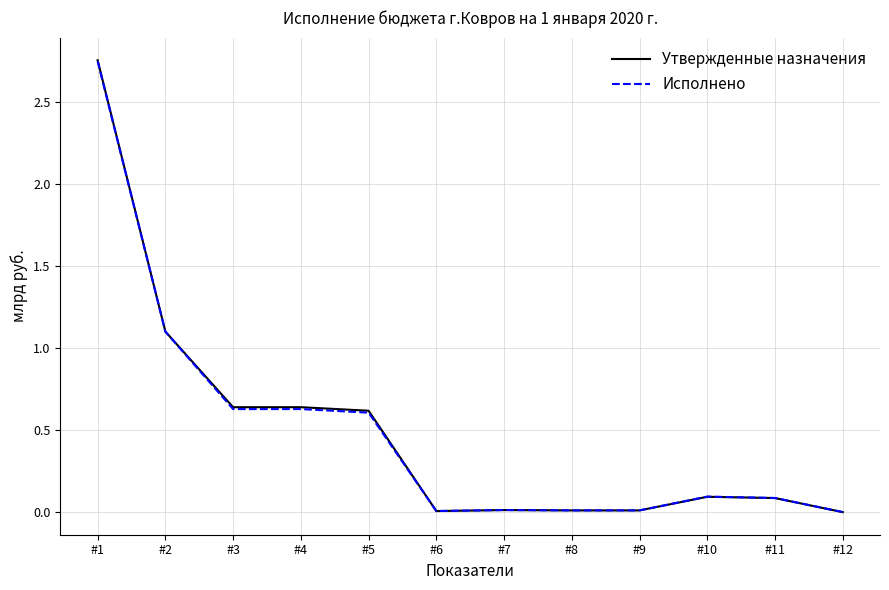

Is the value of Утвержденные назначения at #10 greater than the value of Исполнено at #3?

No